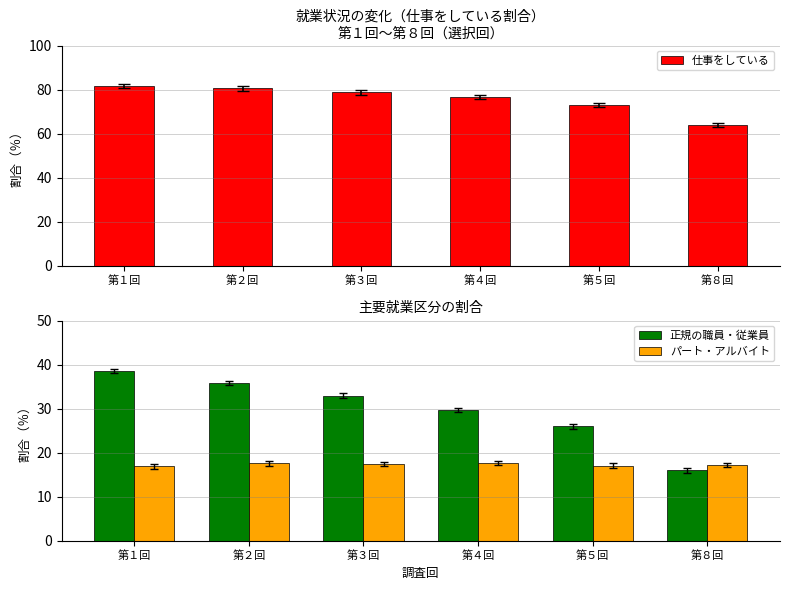

What position from the left is 第１回?

1